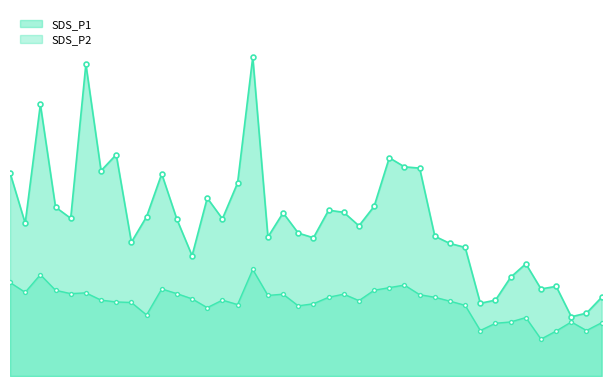

At which label does SDS_P2 first exceed 2?

00:01